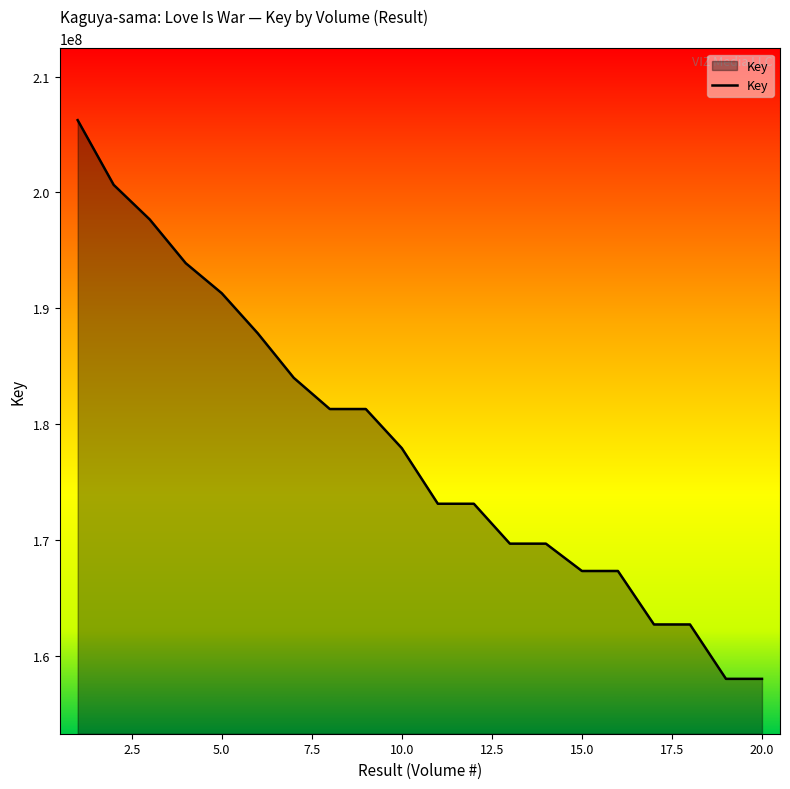

What is the difference between the maximum and minimum values?

48258651